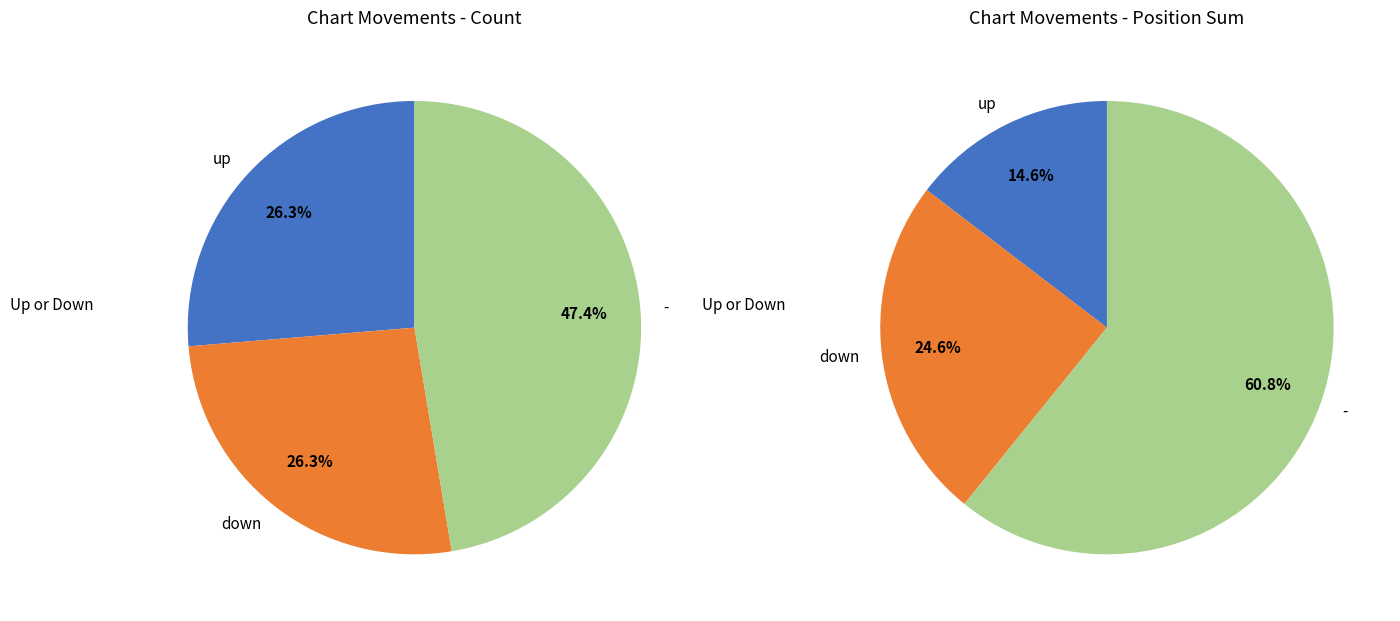

Approximately how many times larger is the value at up compared to -?

0.6